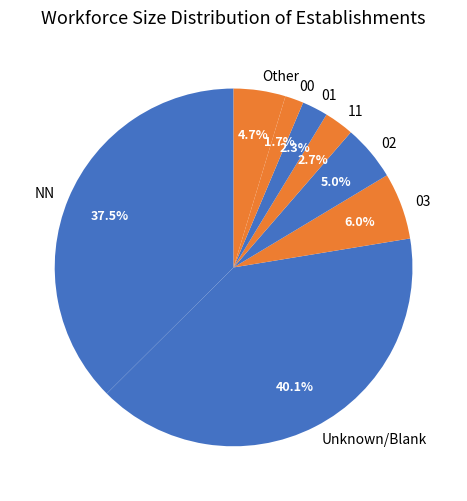

Approximately how many times larger is the value at 00 compared to 01?

0.7